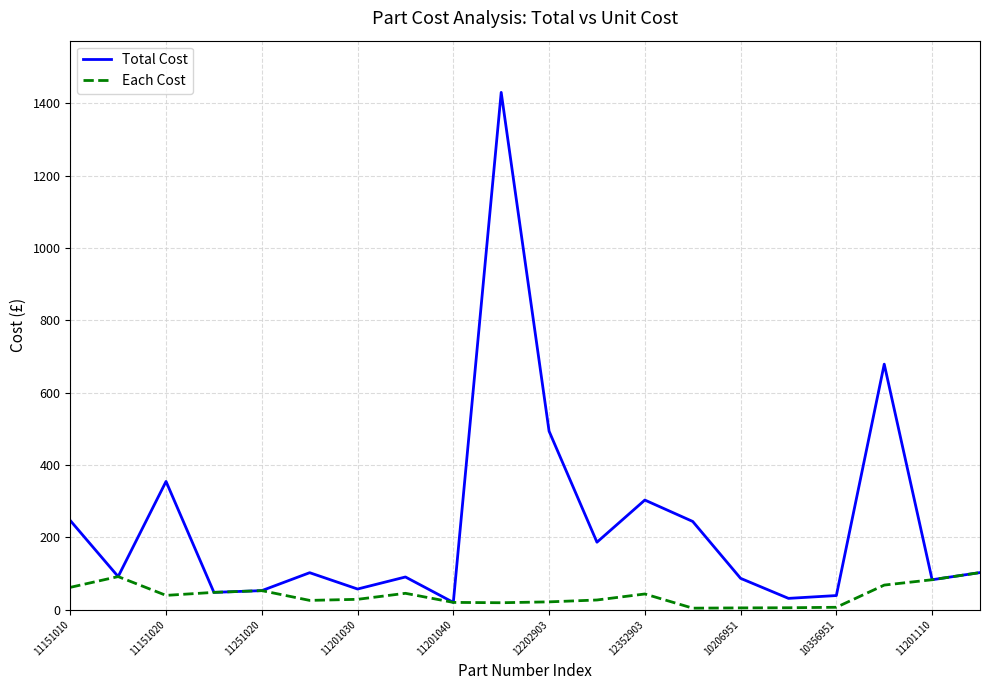

Which series has the largest range (max minus min)?

Total Cost